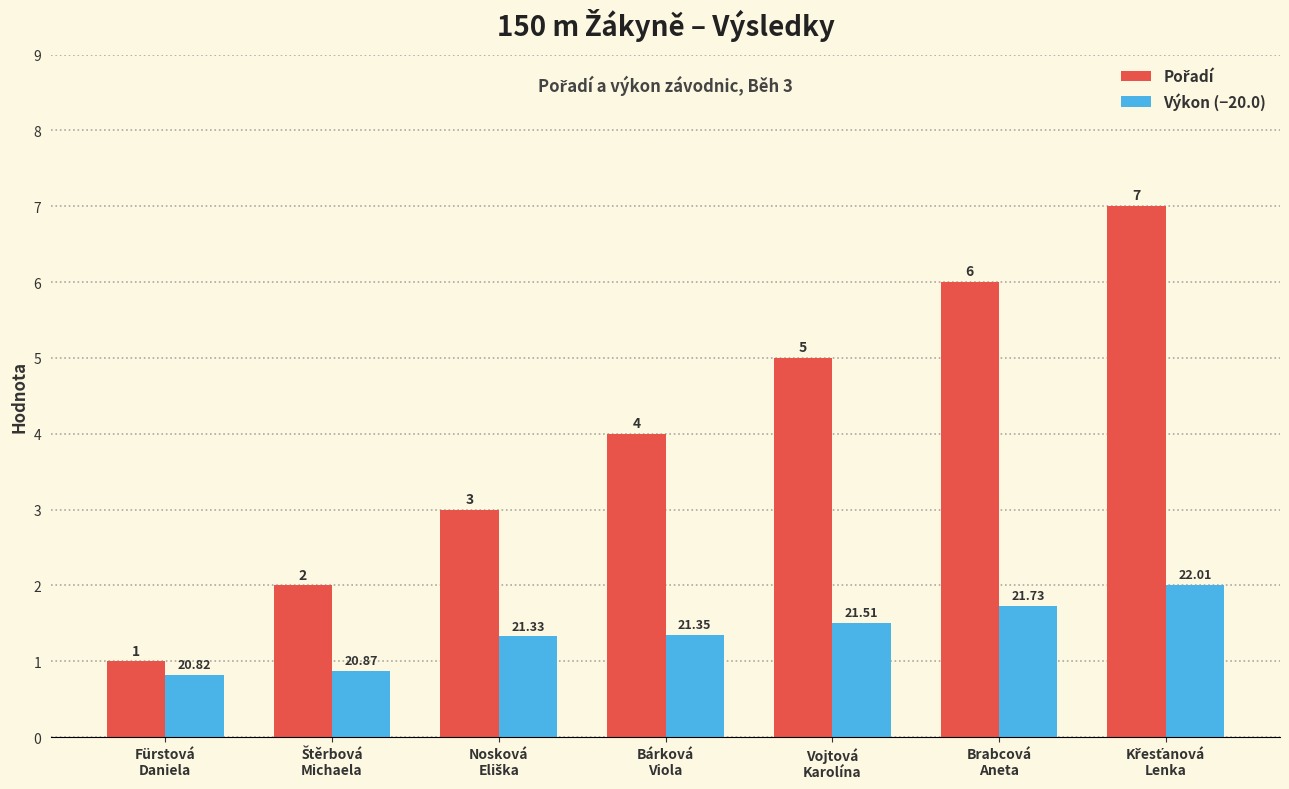

What position from the left is Křesťanová
Lenka?

7